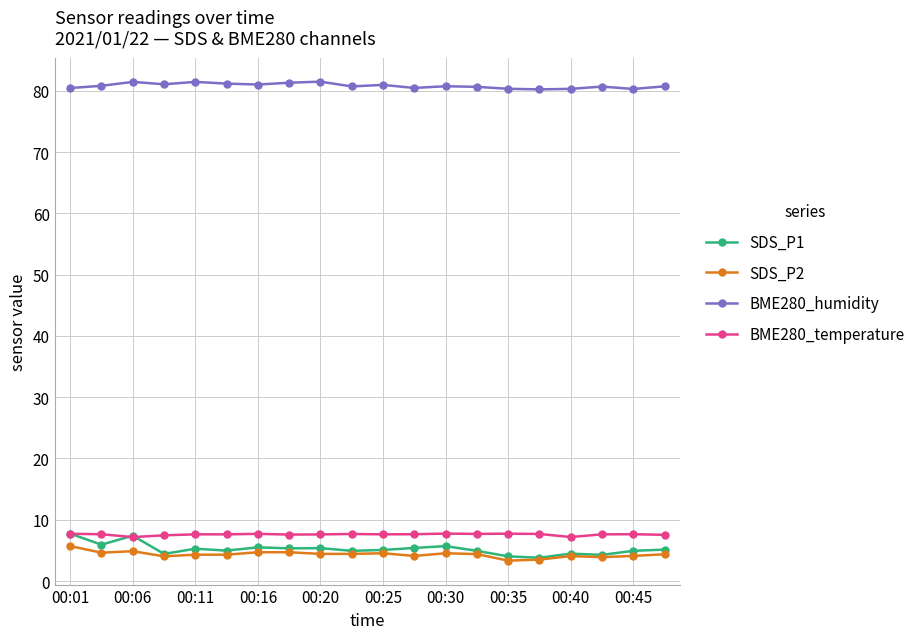

What is the value of the BME280_temperature point at the 17th from the left?

7.2